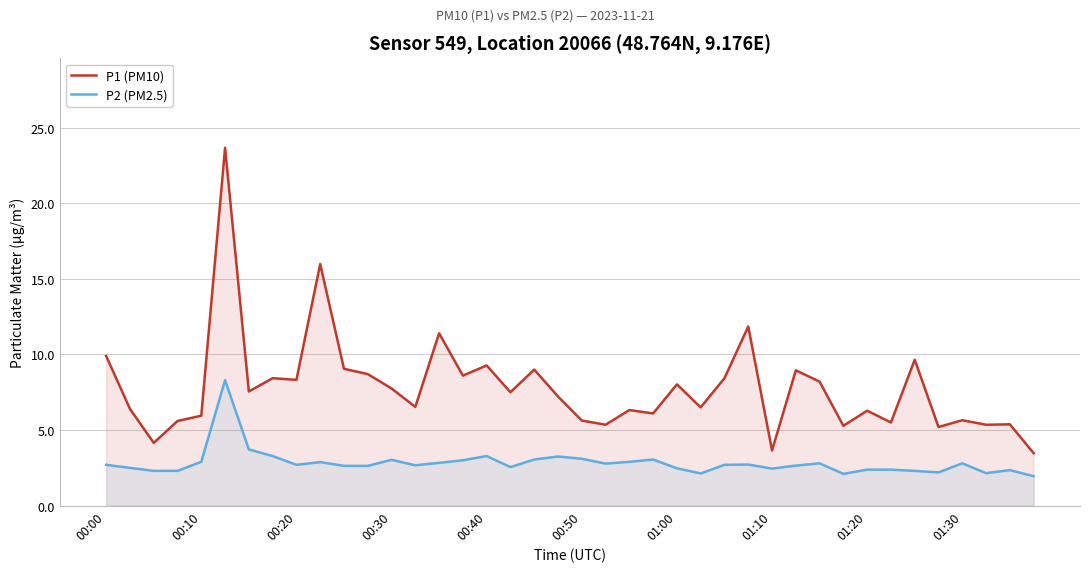

True or false: P2 (PM2.5) has a value of 2.3 at 34.

True